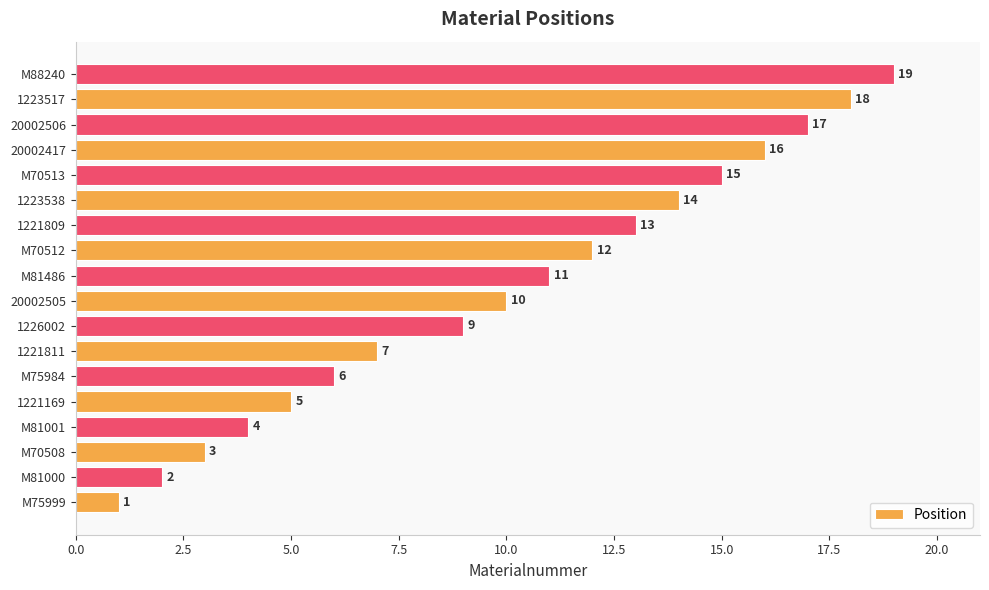

Reading bottom to top, list all the values displayed in this chart.

M75999=1	M81000=2	M70508=3	M81001=4	1221169=5	M75984=6	1221811=7	1226002=9	20002505=10	M81486=11	M70512=12	1221809=13	1223538=14	M70513=15	20002417=16	20002506=17	1223517=18	M88240=19